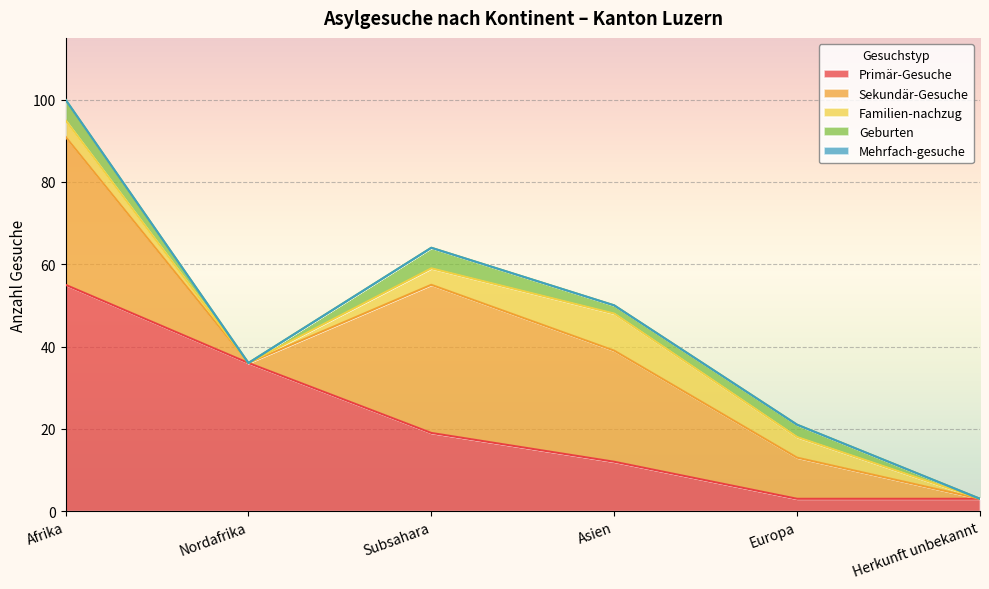

What is the label of the 1st point from the right?

Herkunft unbekannt